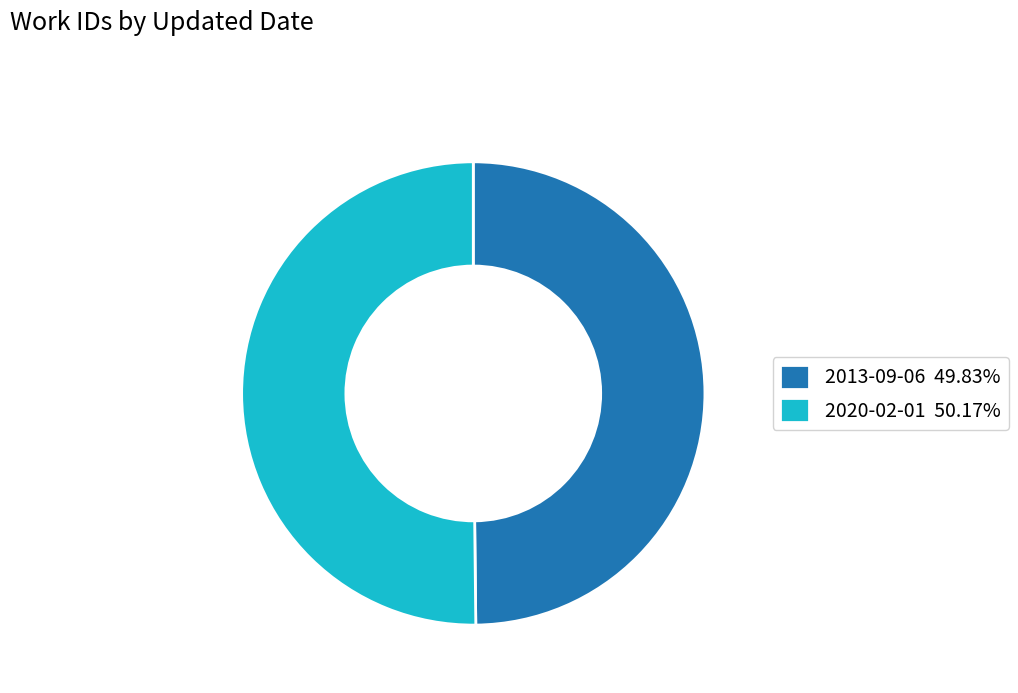

How many segments does this pie chart have?

2